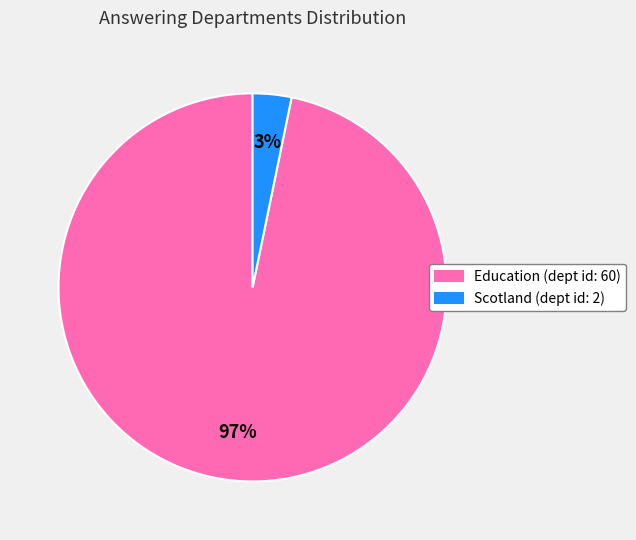

Which slice is the smallest?

Scotland (dept id: 2)